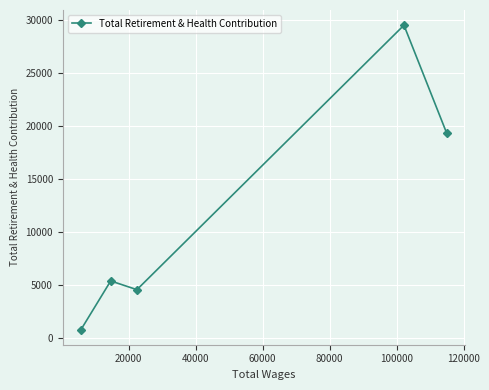

What is the value of the 3rd point from the left?

4568